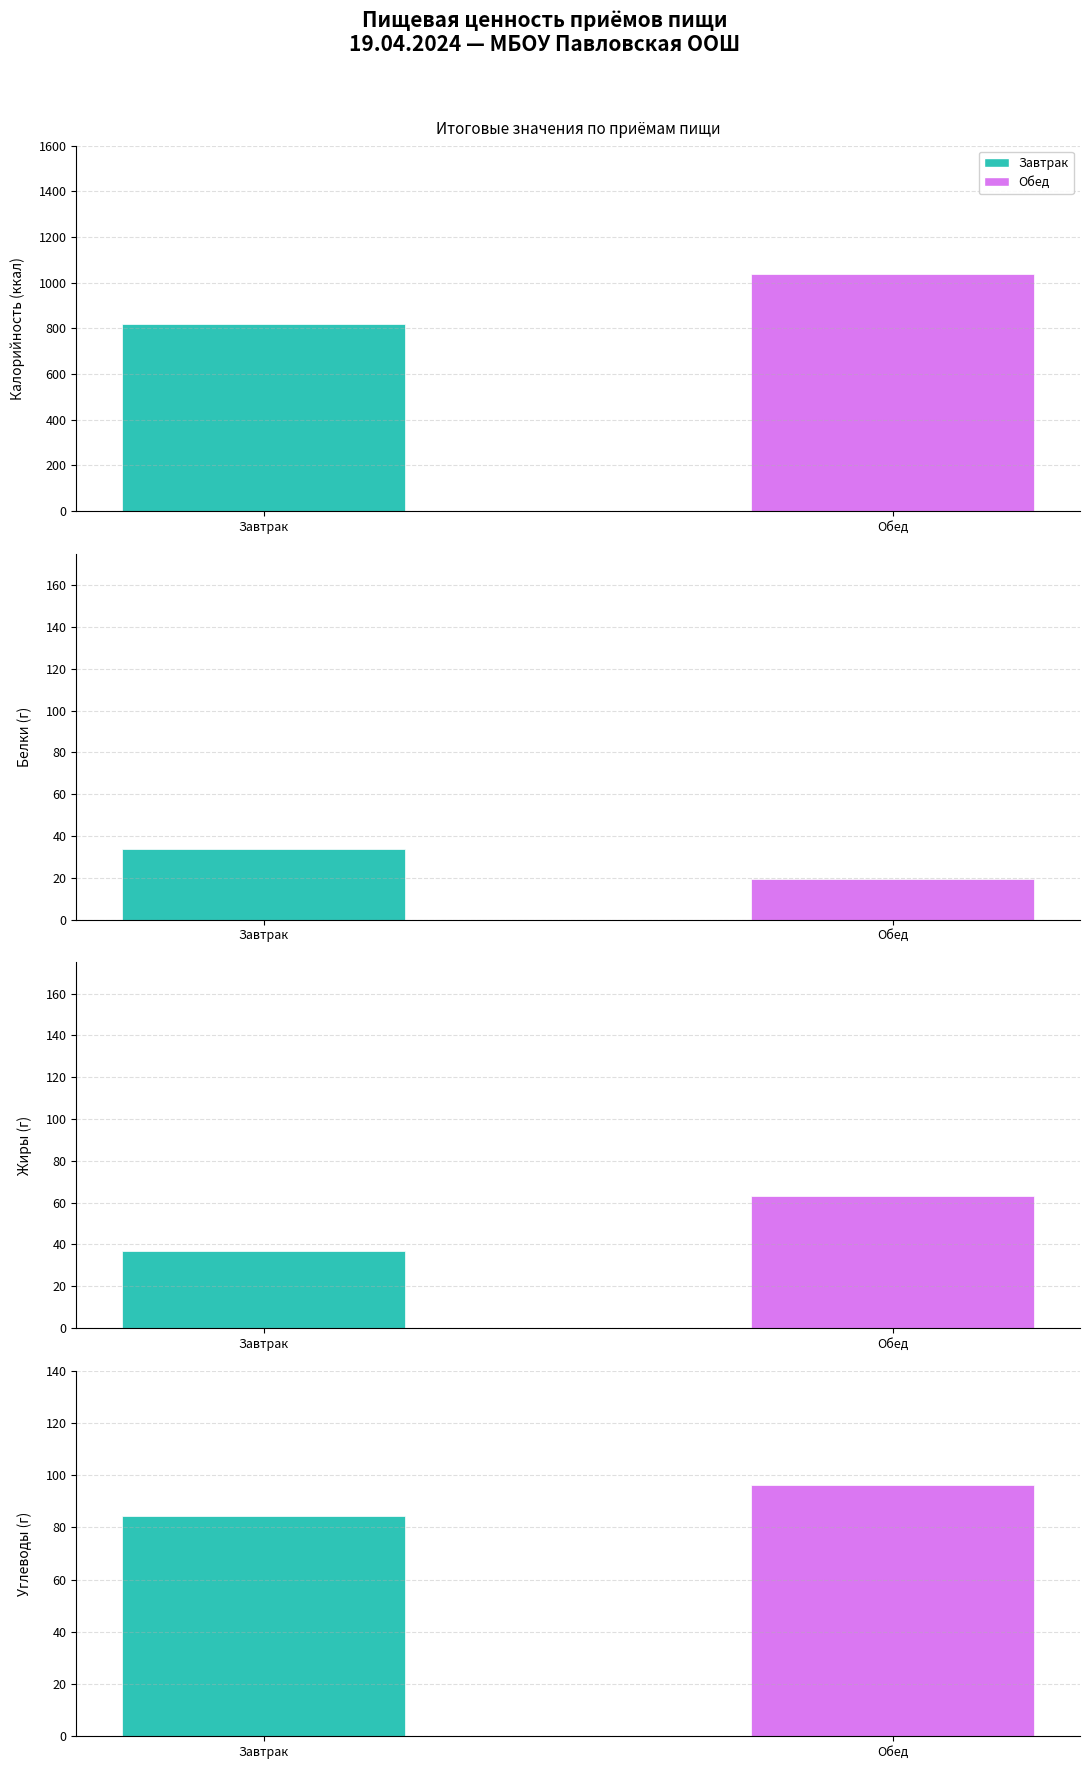

Are the bars horizontal?

No